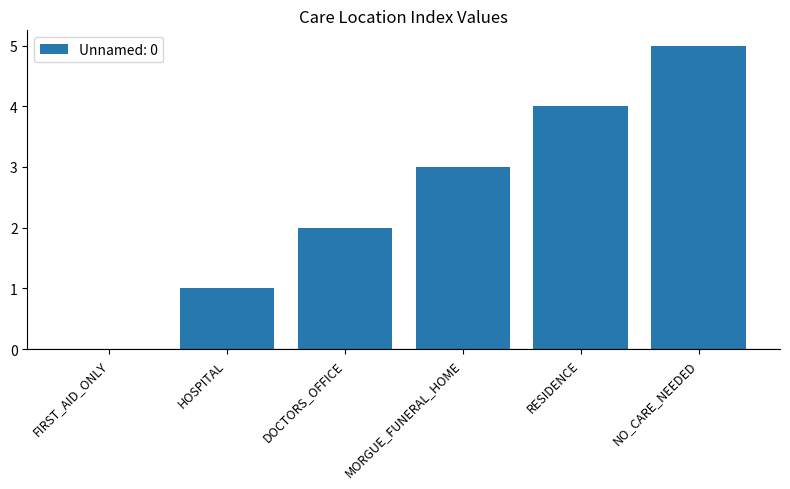

Are the bars horizontal?

No